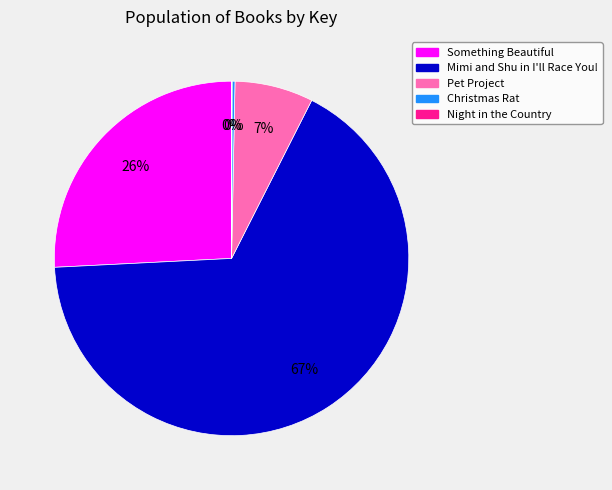

To the nearest percent, what is the difference between the Mimi and Shu in I'll Race You! and Something Beautiful slice percentages?

41%